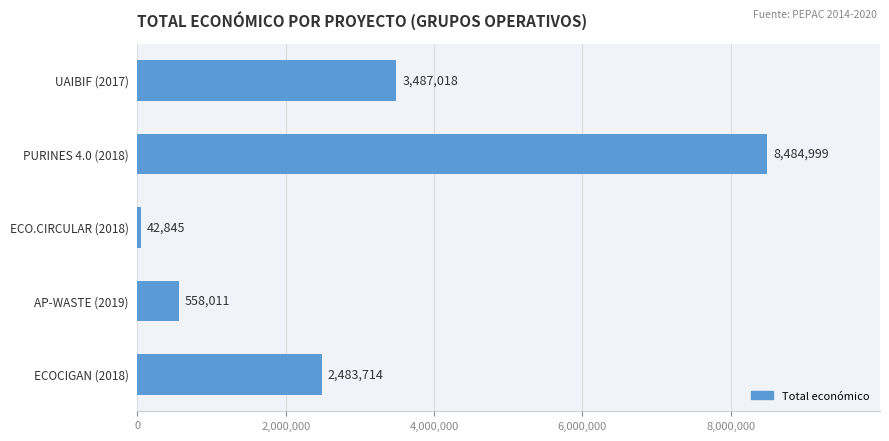

The value at ECOCIGAN (2018) is 2483714. True or false?

True